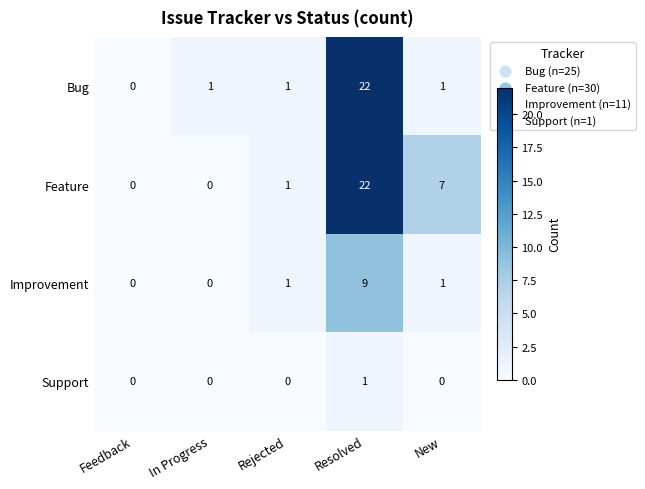

List the series in order of their overall mean, lowest first.

Support, Improvement, Bug, Feature